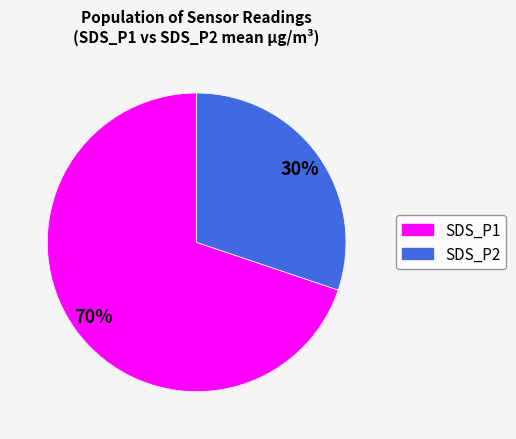

Approximately how many times larger is the value at SDS_P2 compared to SDS_P1?

0.4